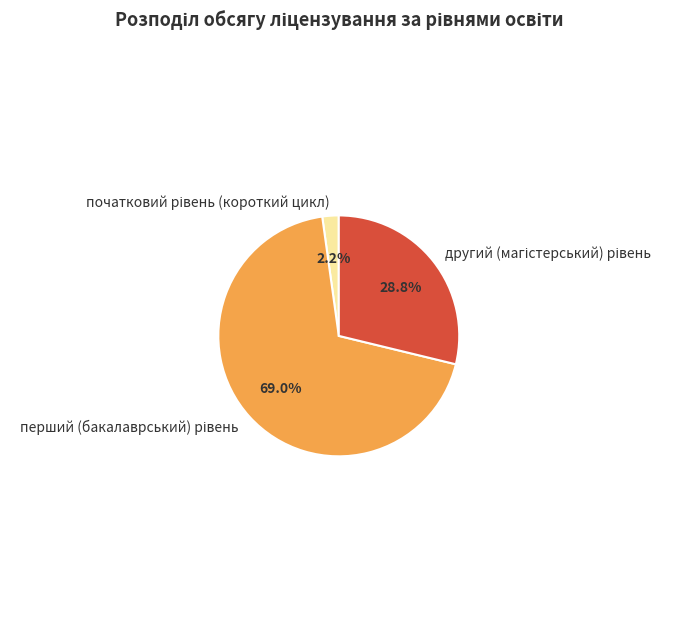

Is there a majority slice in this chart?

Yes